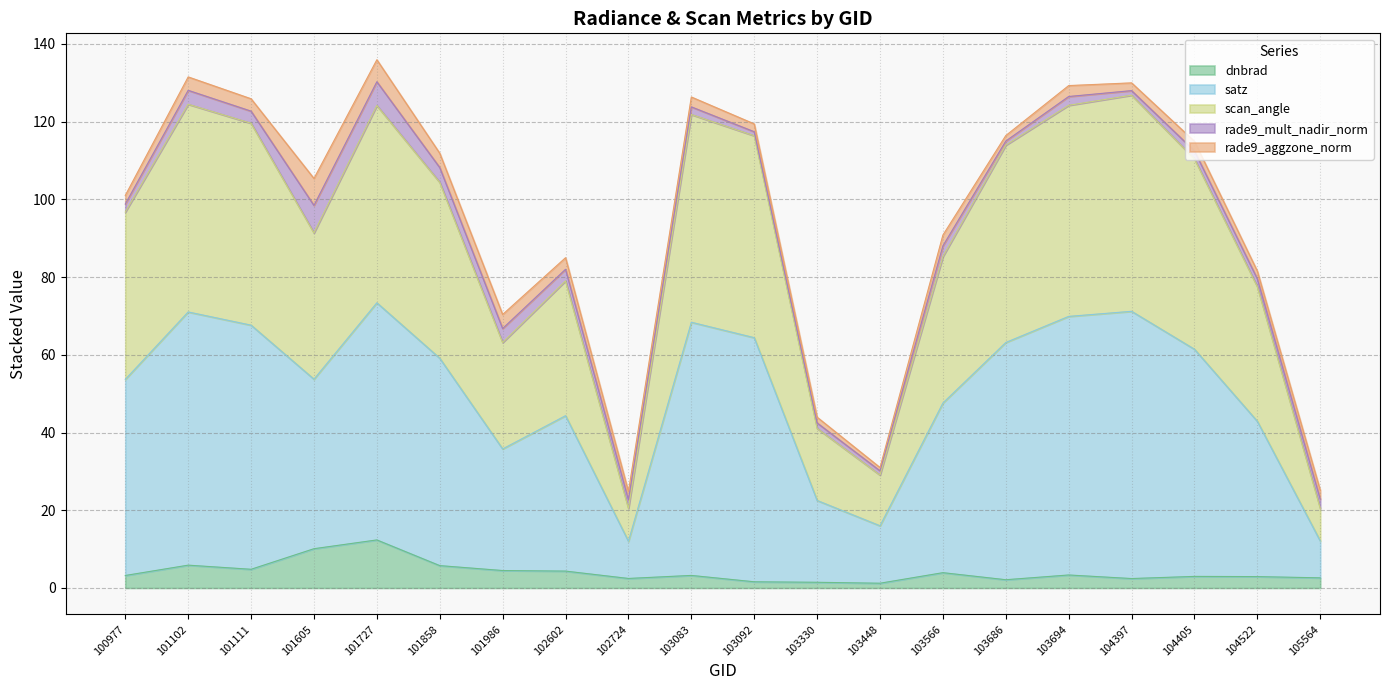

What is the maximum value for dnbrad?

12.4